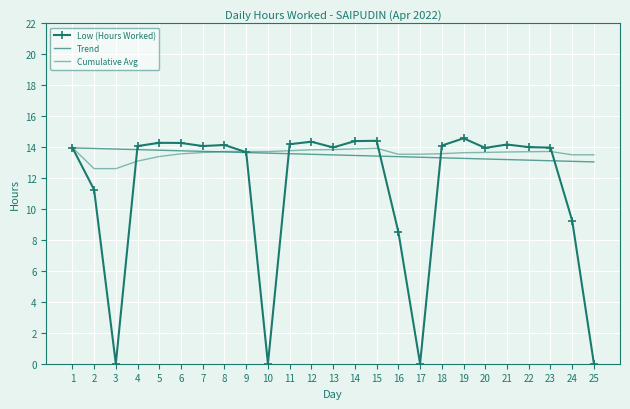

How many series are shown in this chart?

3